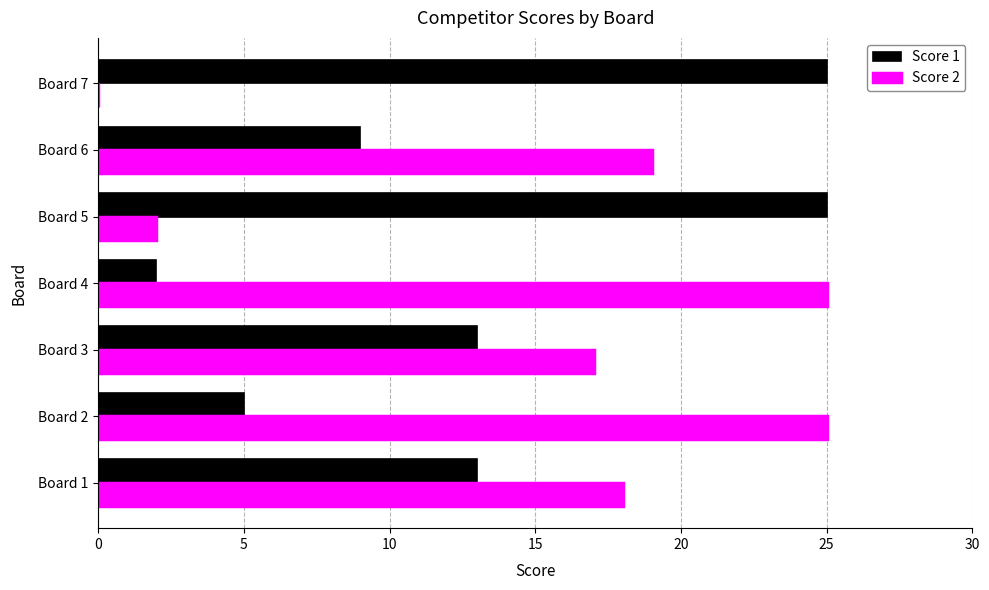

What is the sum of all Score 2 values?

106